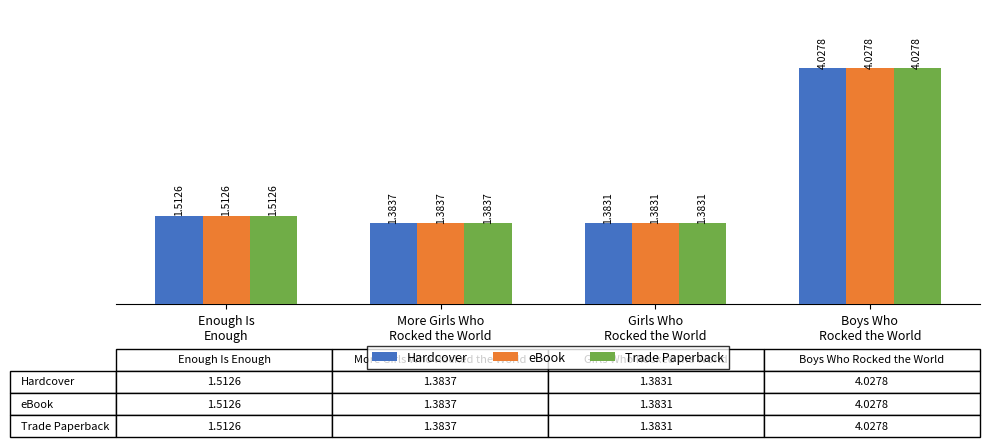

What is the sum of the Hardcover values at More Girls Who
Rocked the World and Boys Who
Rocked the World?

5.4